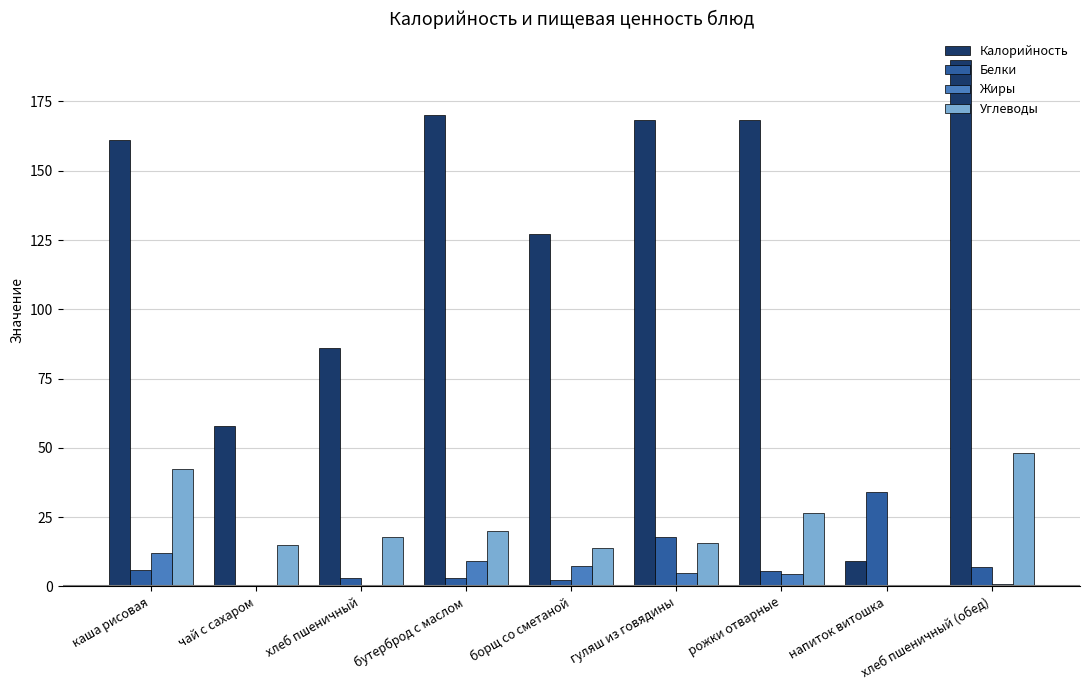

At which category does the chart reach its peak across all series?

хлеб пшеничный (обед)